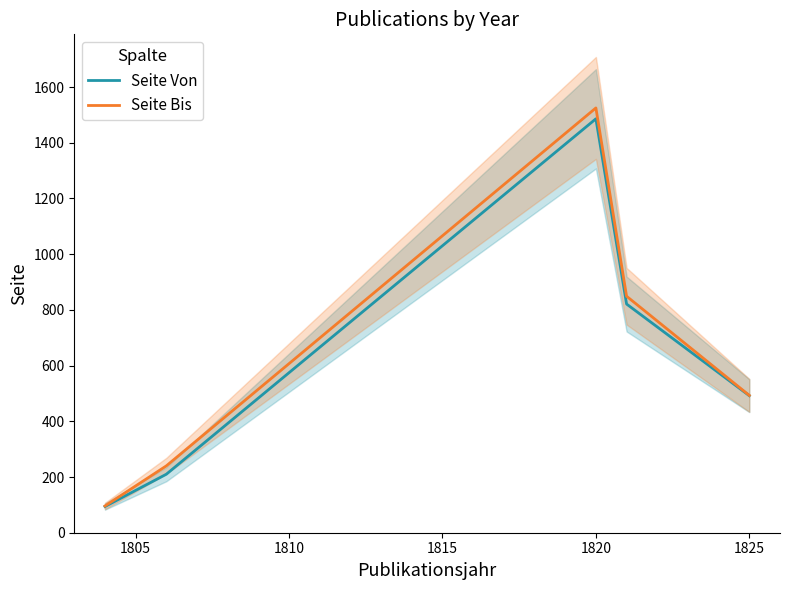

Is it true that Seite Bis equals 255 at 1825?

False